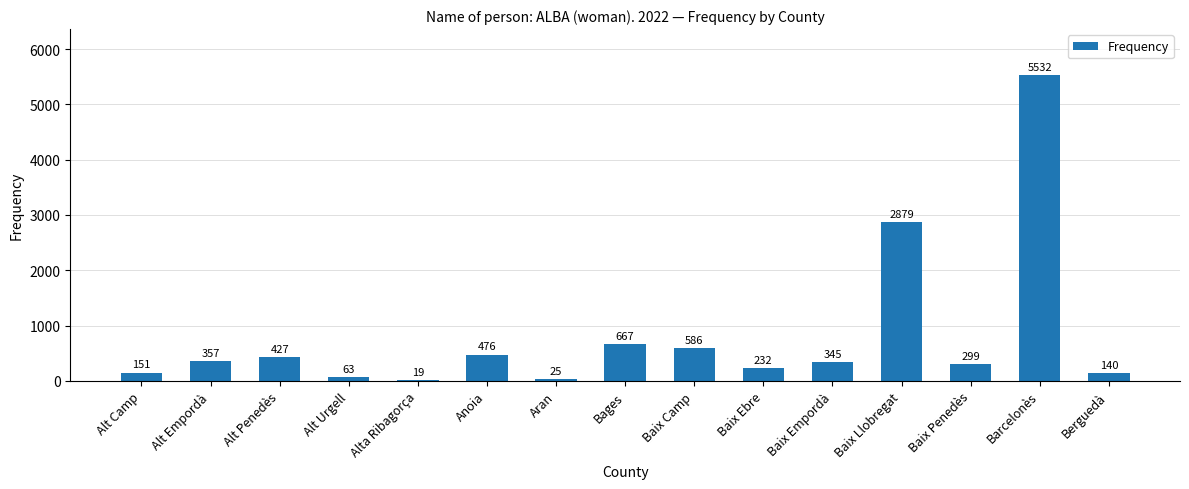

At which category does the chart reach its peak across all series?

Barcelonès